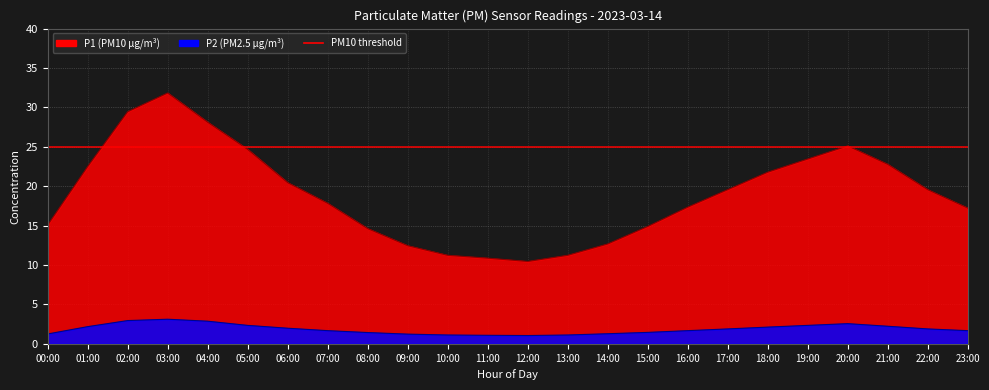

Is it true that P1 equals 10.9 at 11:00?

True